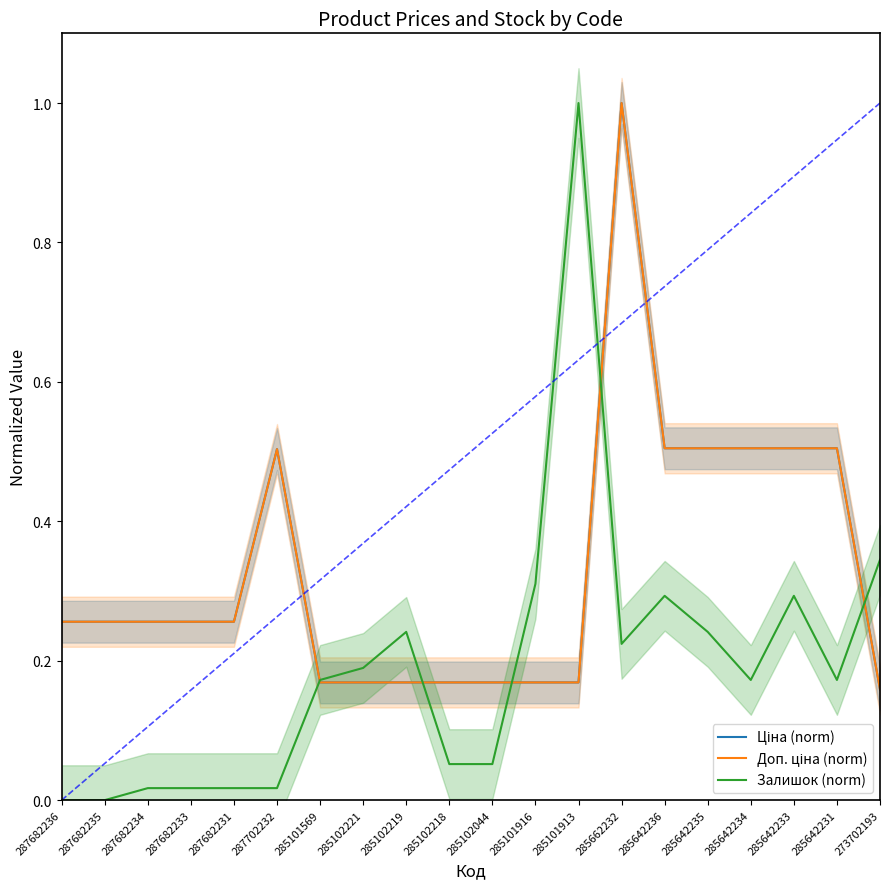

How many distinct data groups are displayed?

3